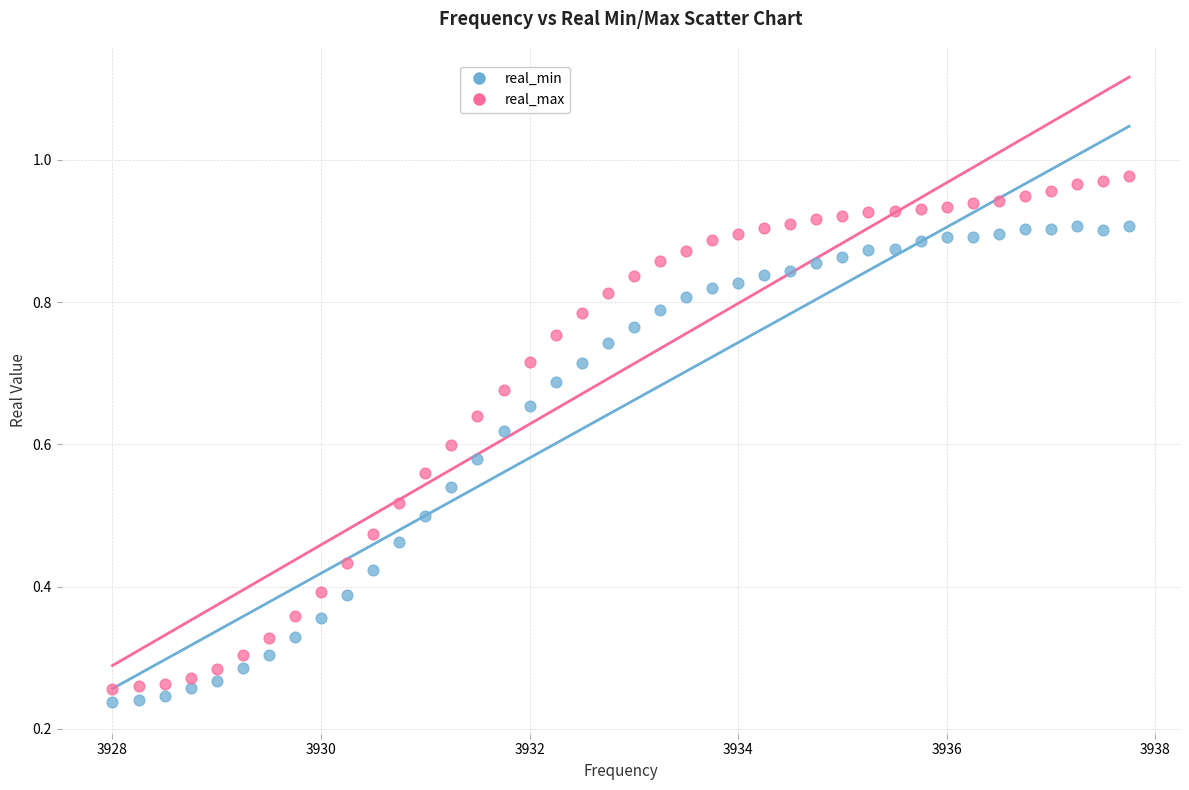

Across all data points, what is the range of X values (max minus min)?

9.8